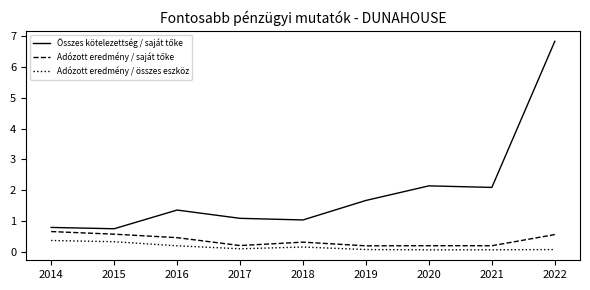

The Adózott eredmény / összes eszköz series shows 0.4 at 2014. True or false?

True